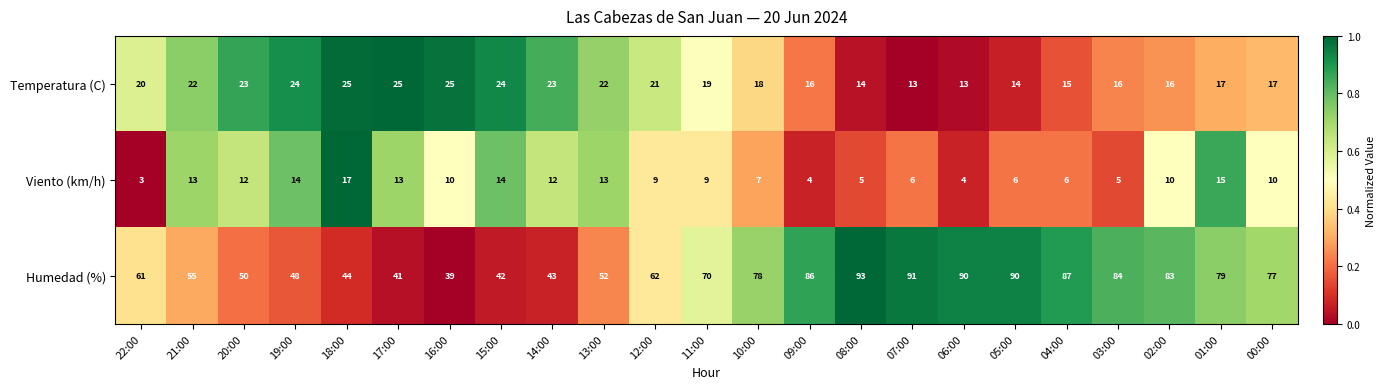

At 13:00, list the series in order from smallest to largest.

Viento (km/h), Temperatura (C), Humedad (%)